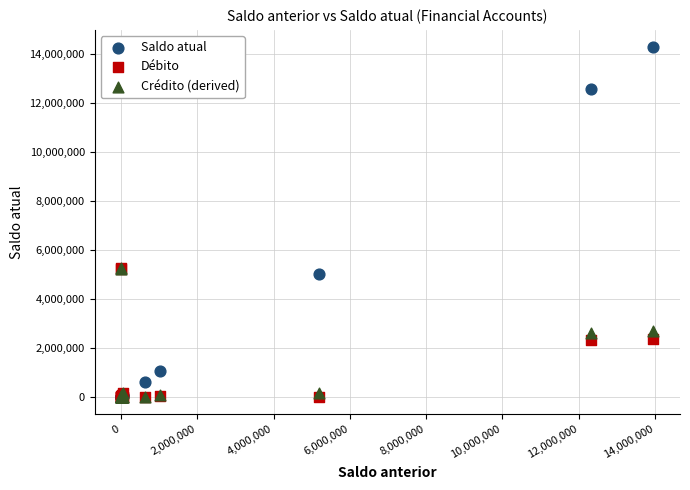

What are all the series names shown in the legend?

Saldo atual, Débito, Crédito (derived)